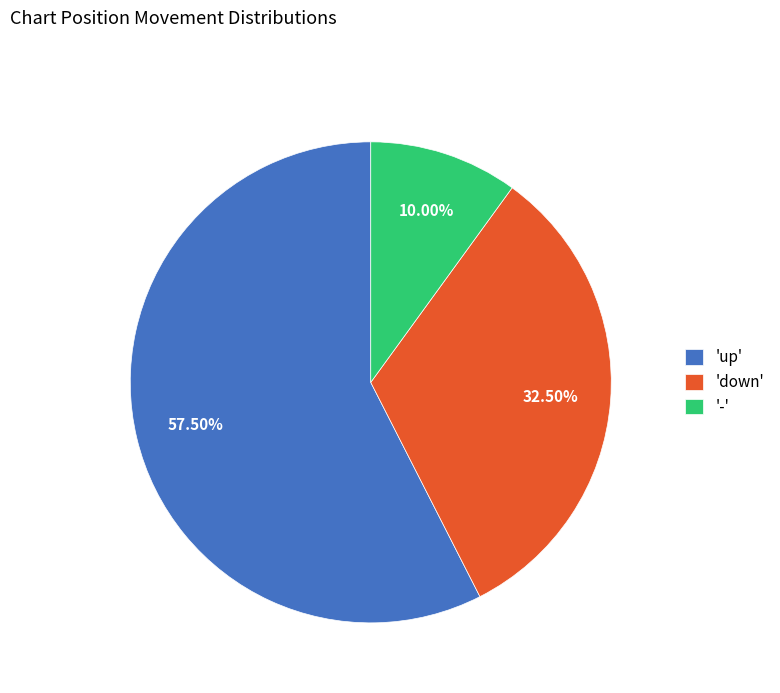

How many segments does this pie chart have?

3